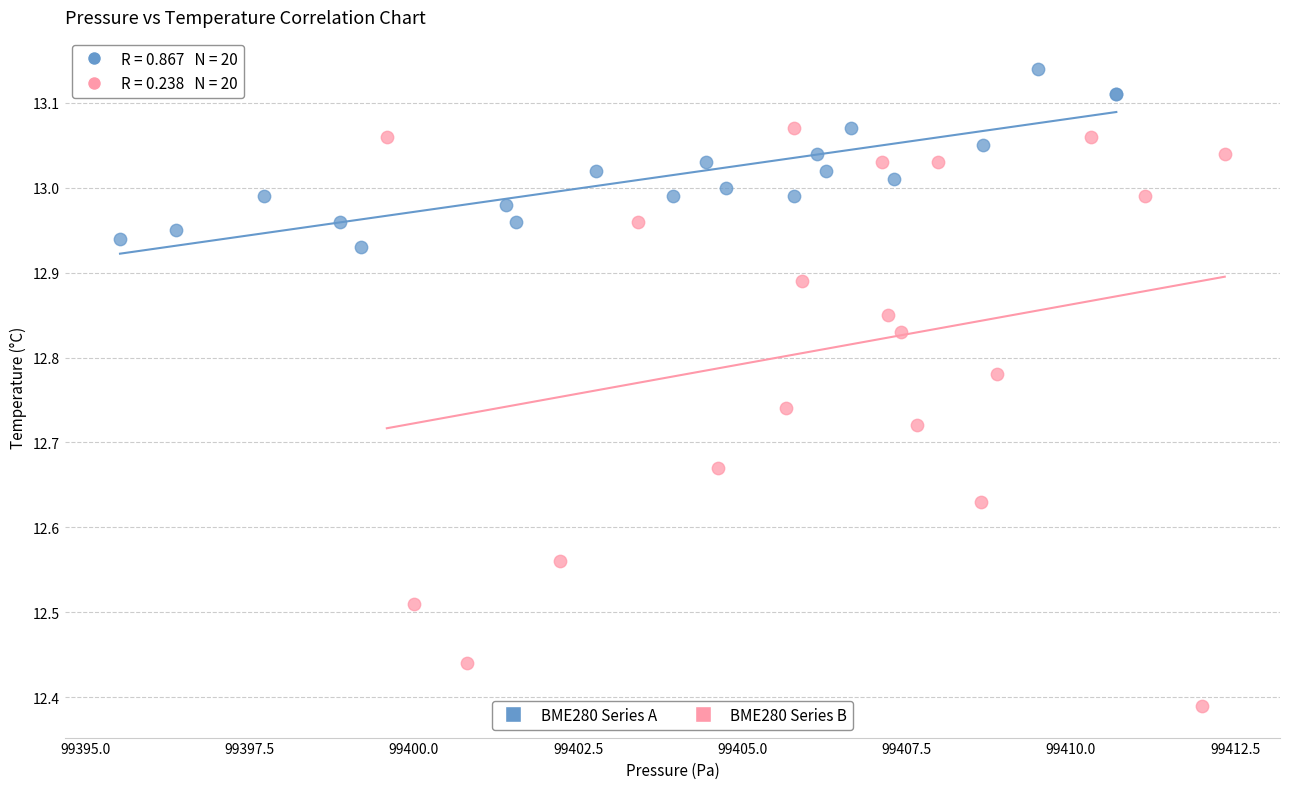

Which series contains the lowest Y value?

BME280 Series B